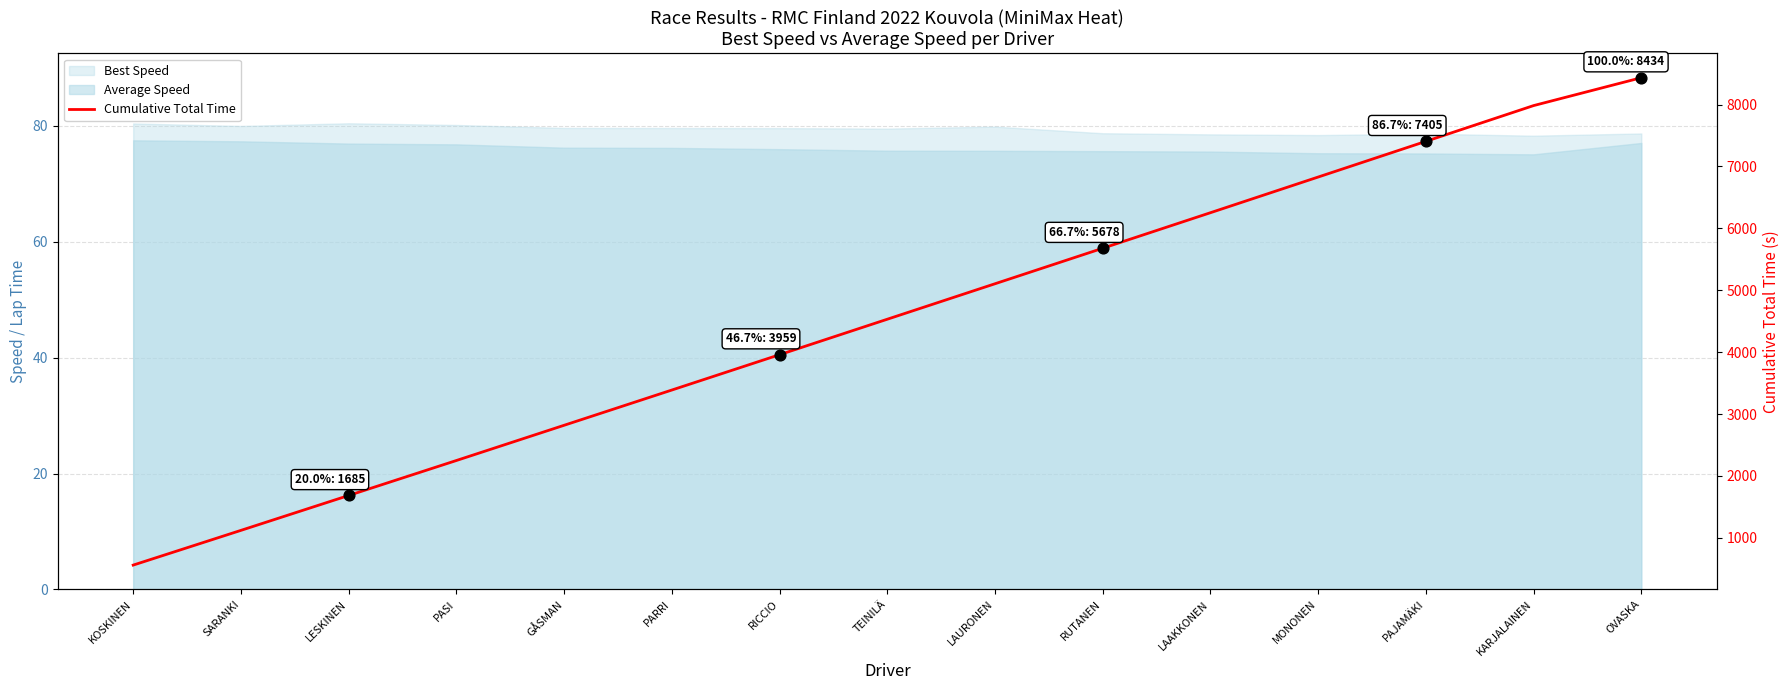

What is the change in value from GÅSMAN to TEINILÄ?

+1713.2